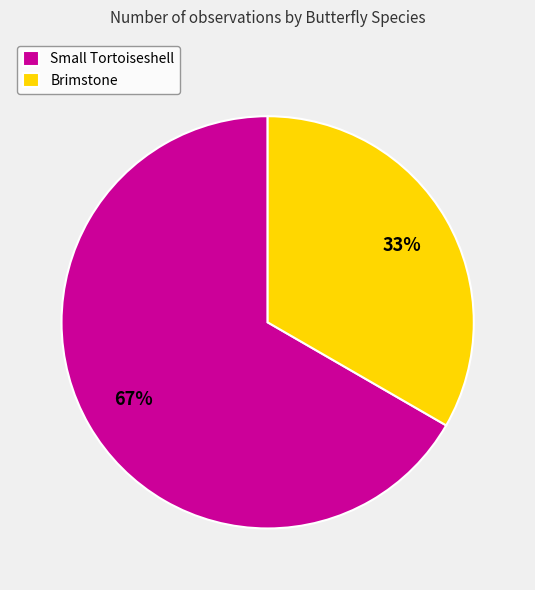

Is the sum of Small Tortoiseshell and Brimstone greater than half?

Yes